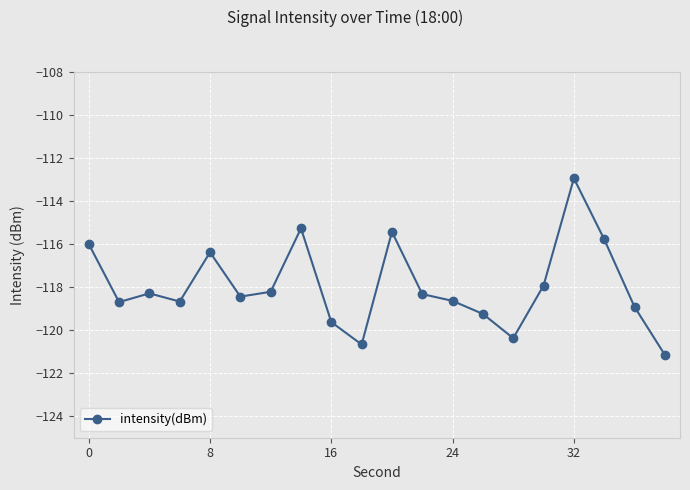

What is the average value?

-117.9